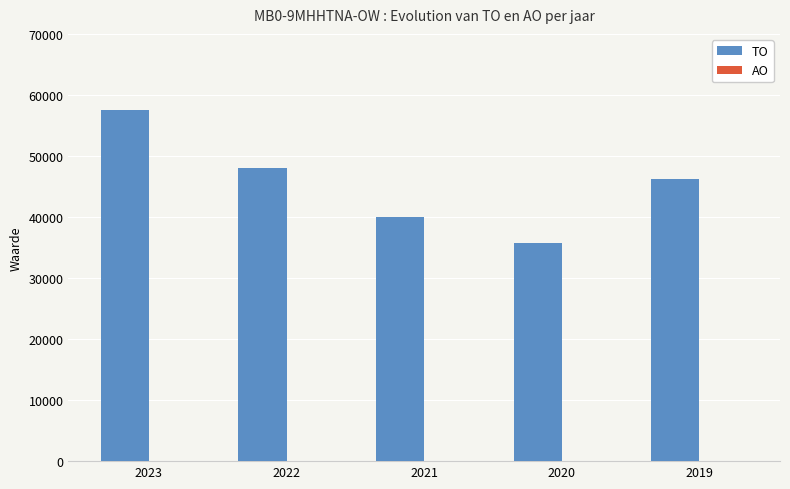

Are the bars grouped side by side (vs. stacked)?

No